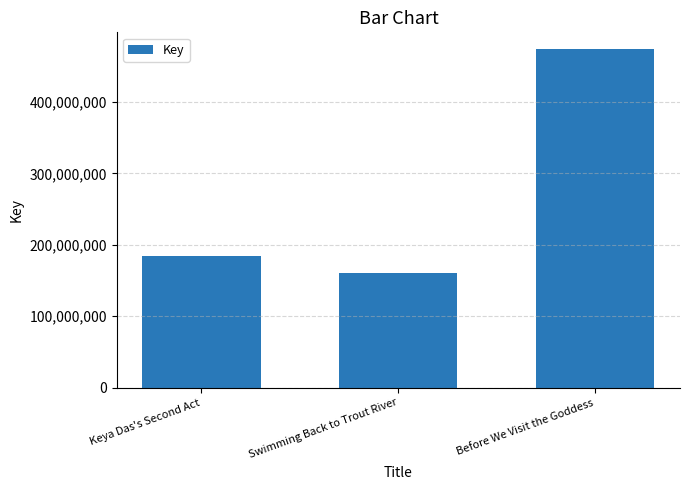

The chart shows a value of 473768141 at Before We Visit the Goddess. True or false?

True